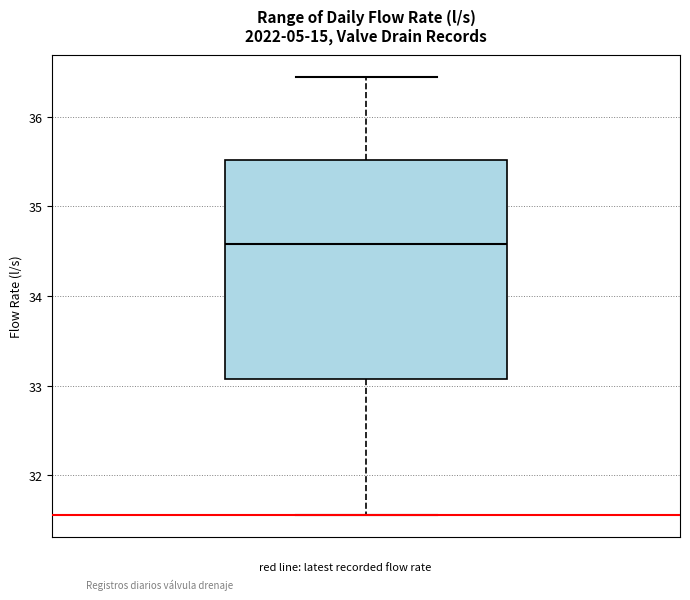

Read this box plot against the y-axis: the position of the median line, the range covered by the box, and the ends of both whiskers. The values are not printed on the chart, so give them approximately, as read against the axis.

median 34.6, box 33.1 to 35.5, whiskers 31.6 to 36.4